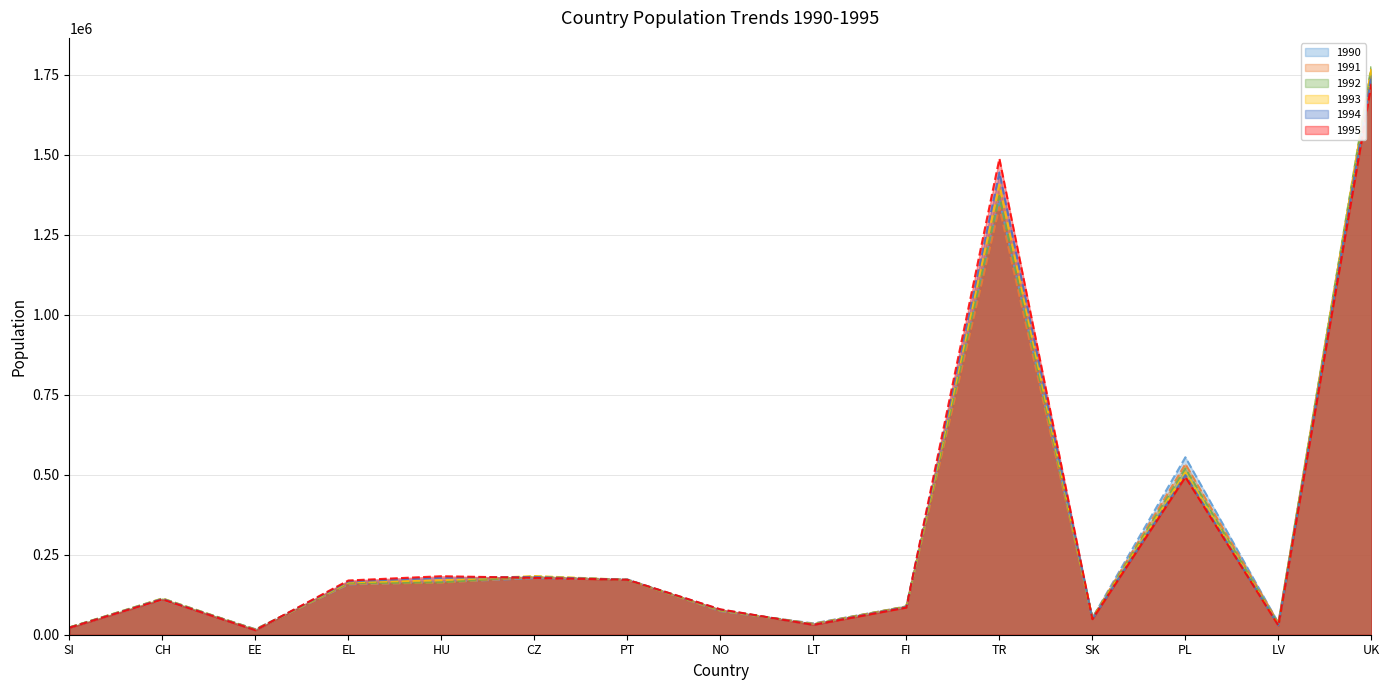

At which category is the sum across all series the highest?

UK